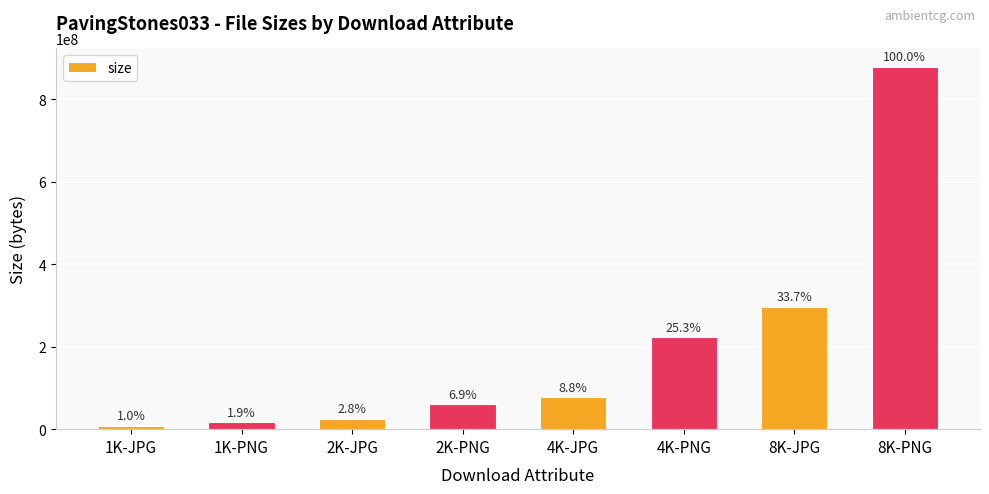

How many bars are there in total?

8